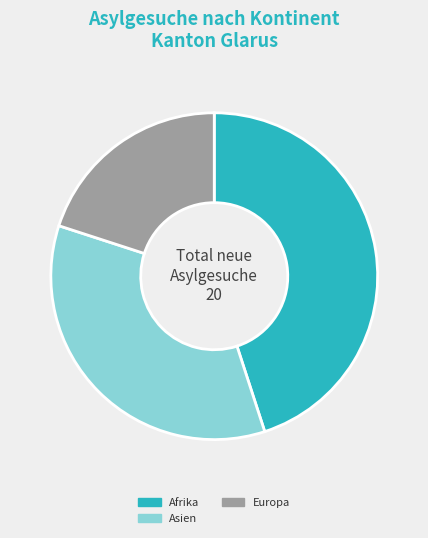

Does any single category account for the majority?

No